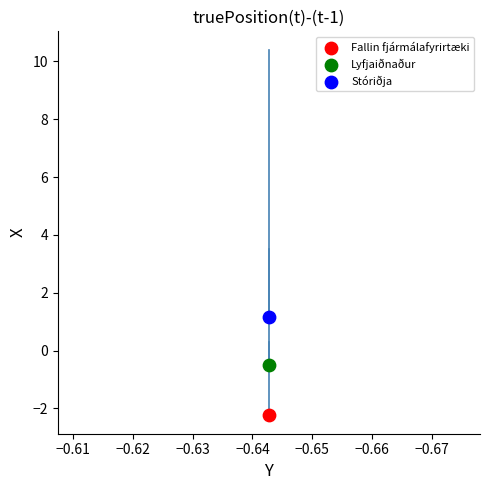

Across all series, what Y value is closest to 0?

-0.5